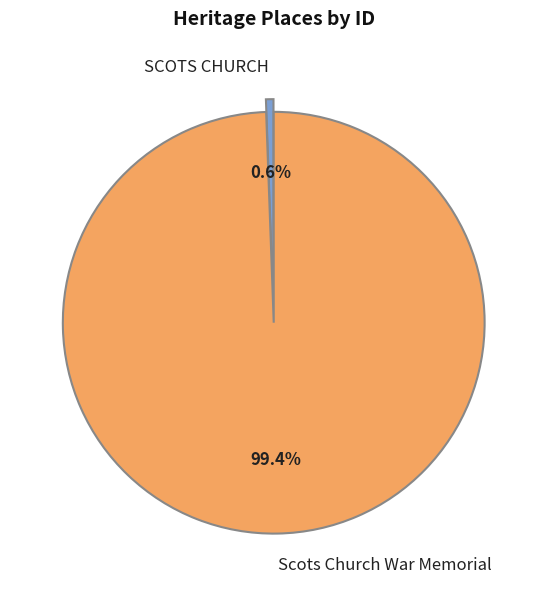

How many segments does this pie chart have?

2